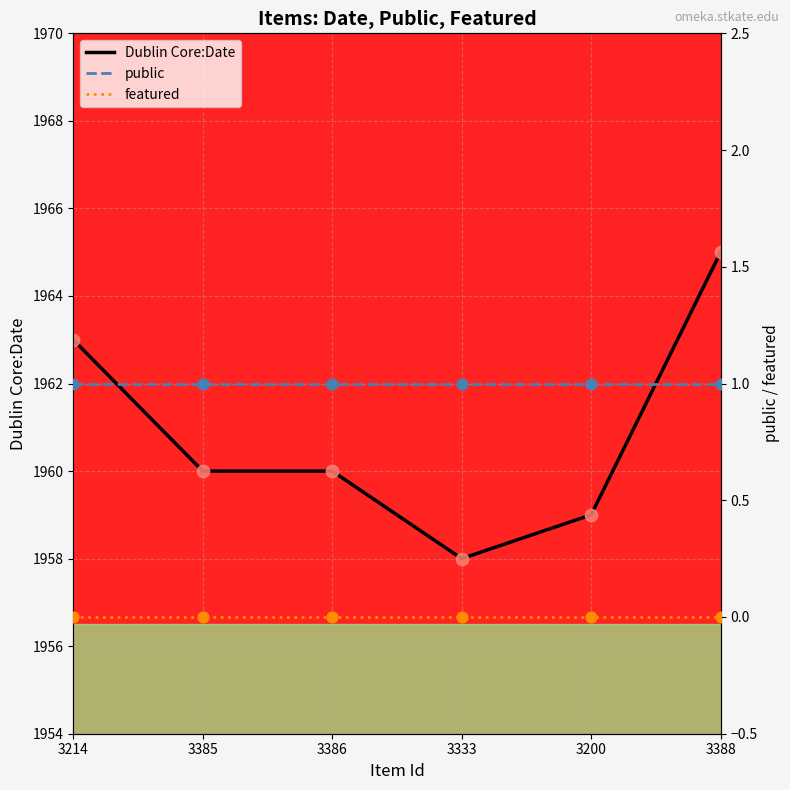

Which series reaches the minimum Y coordinate?

featured